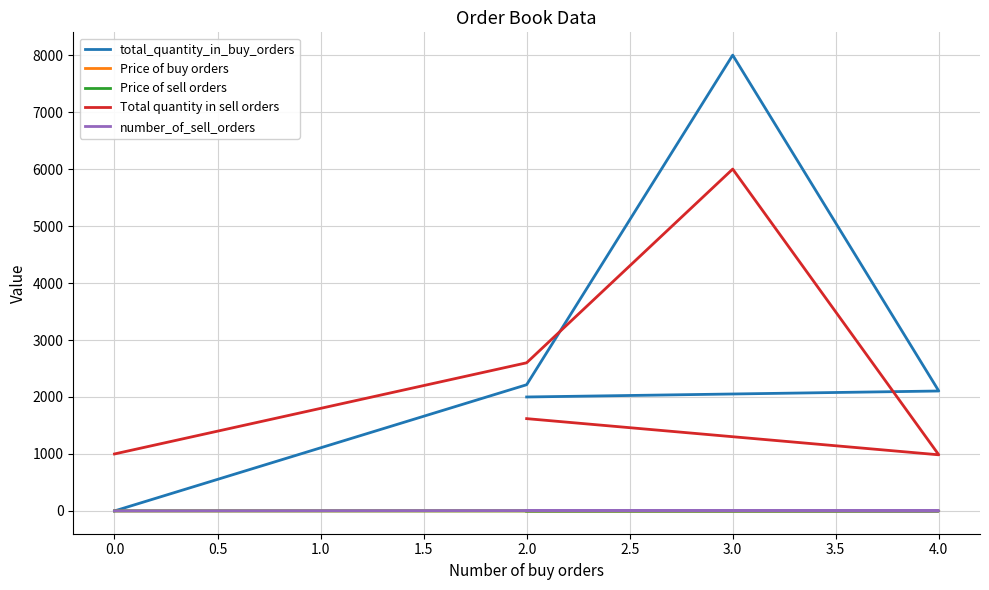

List the series in order of their peak value, lowest first.

Price of buy orders, Price of sell orders, number_of_sell_orders, Total quantity in sell orders, total_quantity_in_buy_orders